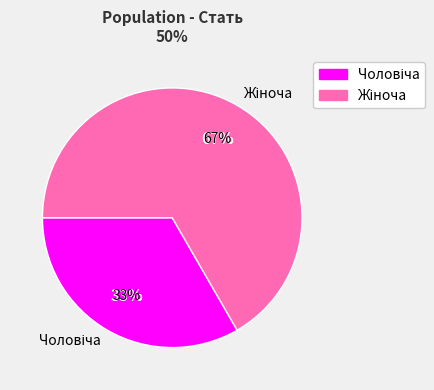

Which slice is the largest?

Жіноча